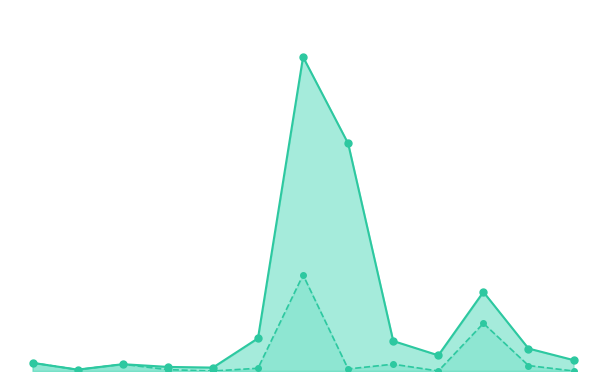

Which series contains the highest Y value?

Dana Disalurkan